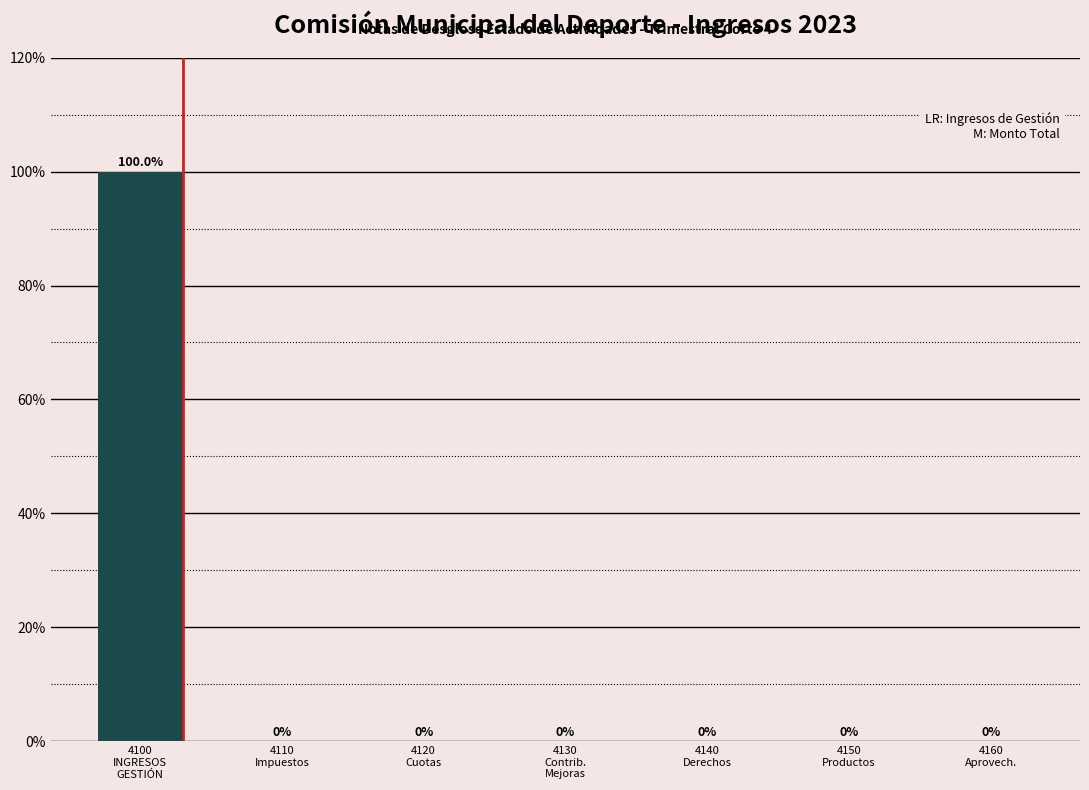

What is the sum of all values?

100